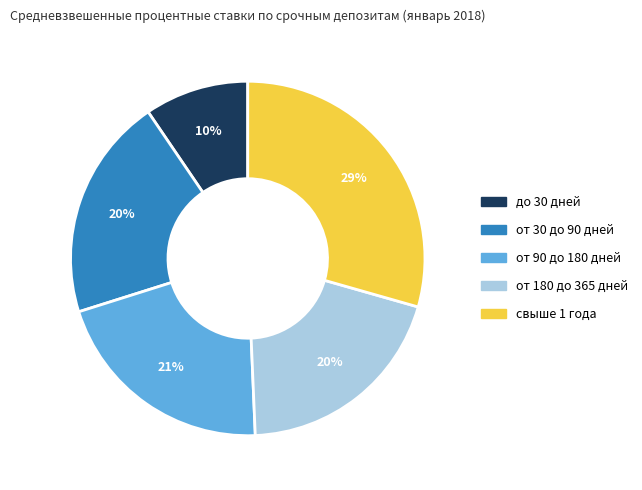

How many slices are in this pie chart?

5